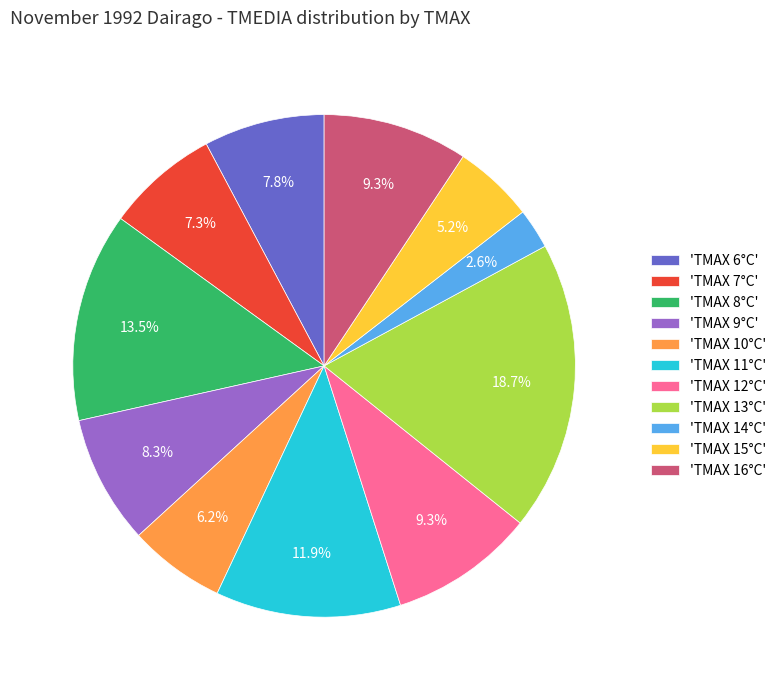

What is the total percentage of 'TMAX 9°C' and 'TMAX 16°C'?

17.6%